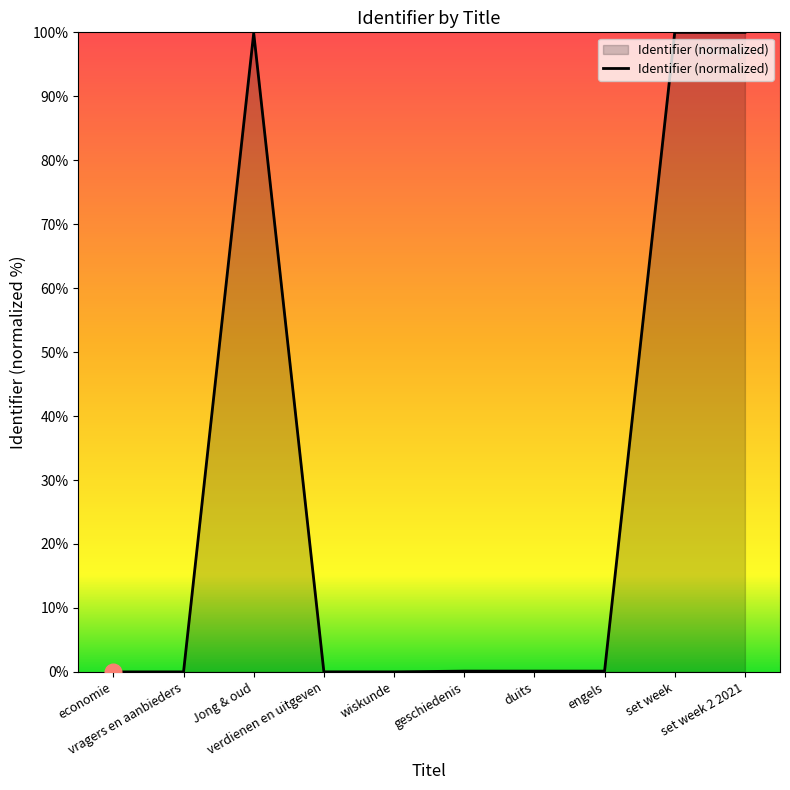

What is the maximum value shown in the chart?

100.0